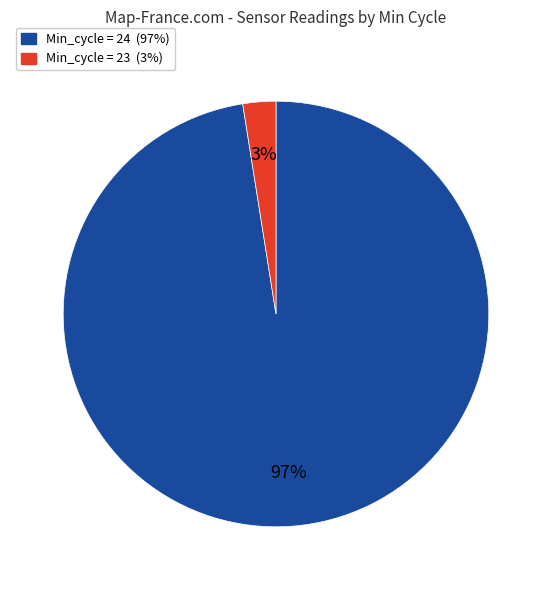

To the nearest percent, what is the average slice percentage?

50%